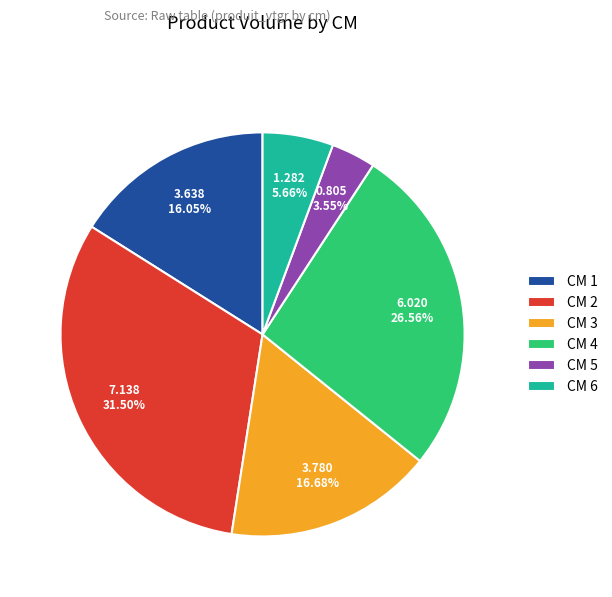

Rank the categories by value from lowest to highest.

CM 5, CM 6, CM 1, CM 3, CM 4, CM 2